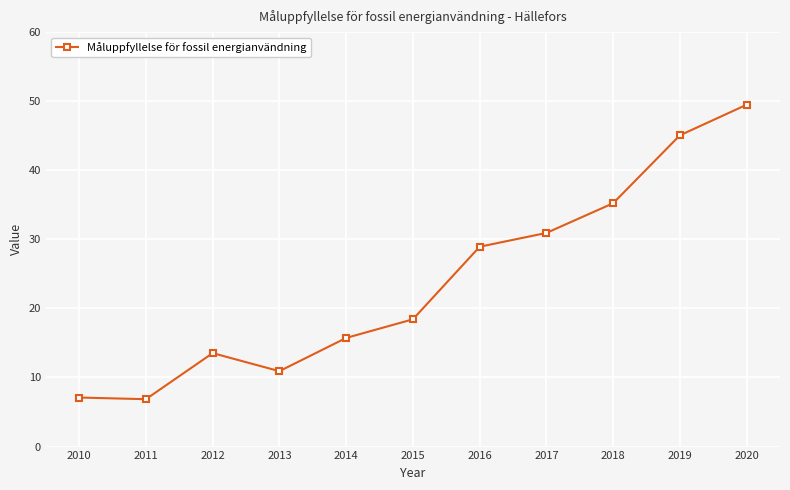

What is the difference between the maximum and minimum values?

42.6